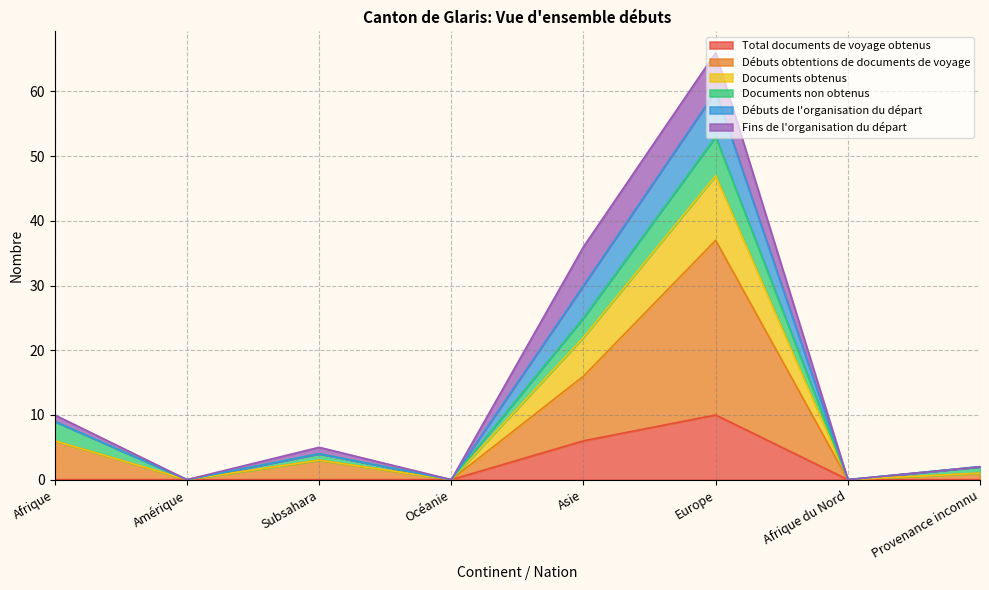

At which label does Débuts obtentions de documents de voyage reach its minimum?

Amérique